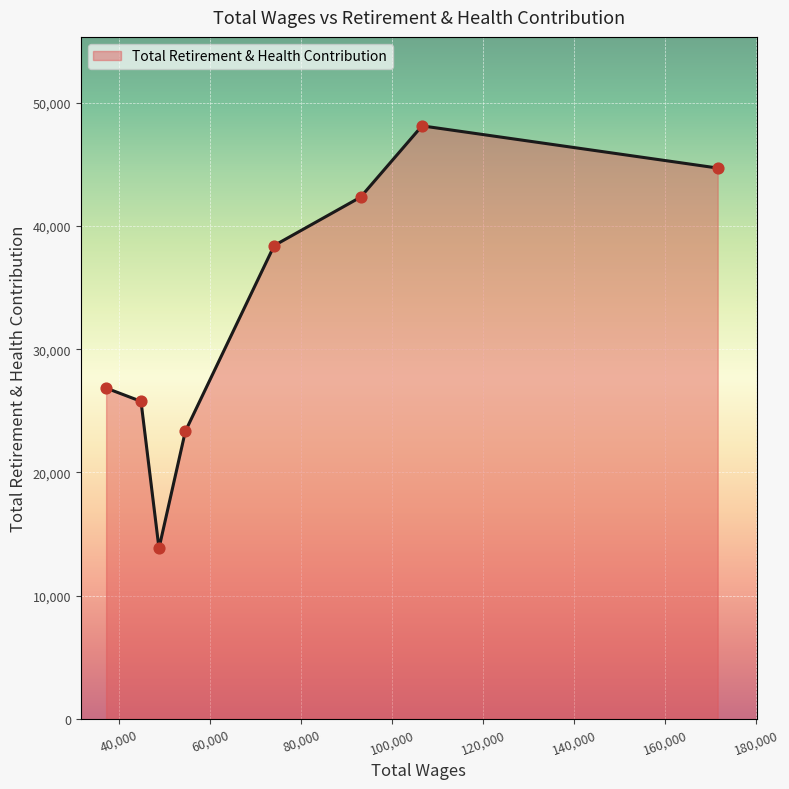

What is the greatest value displayed?

48124